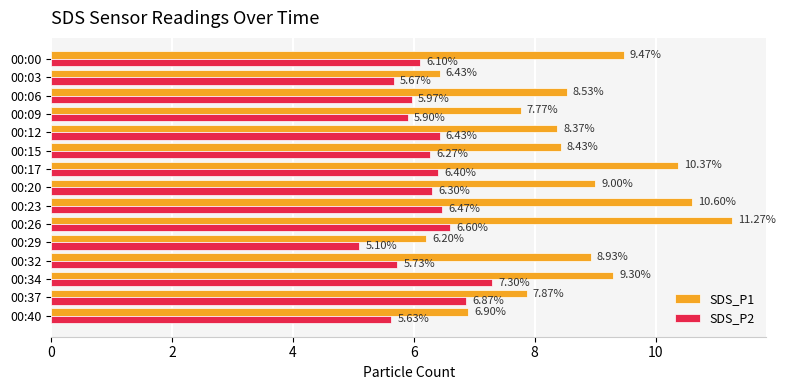

What is the sum of all SDS_P2 values?

92.7